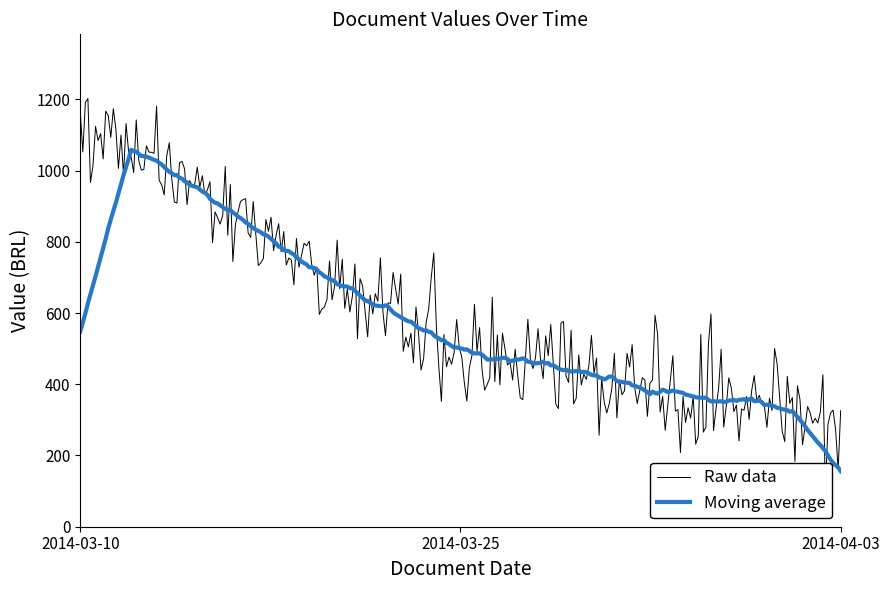

What is the change in value from 2014-03-25 to 2014-04-03?

-190